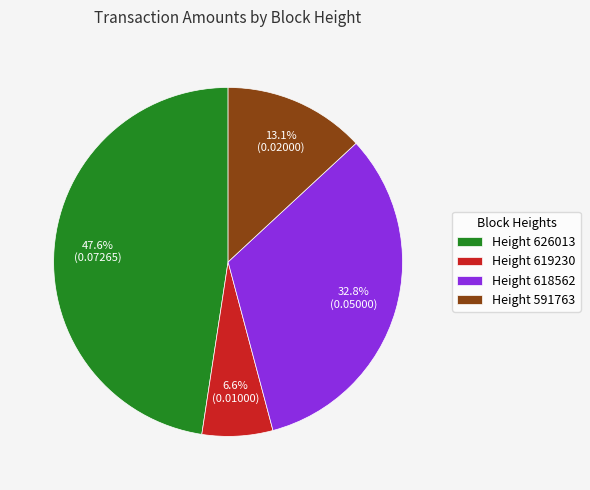

Which slice is the largest?

Height 626013